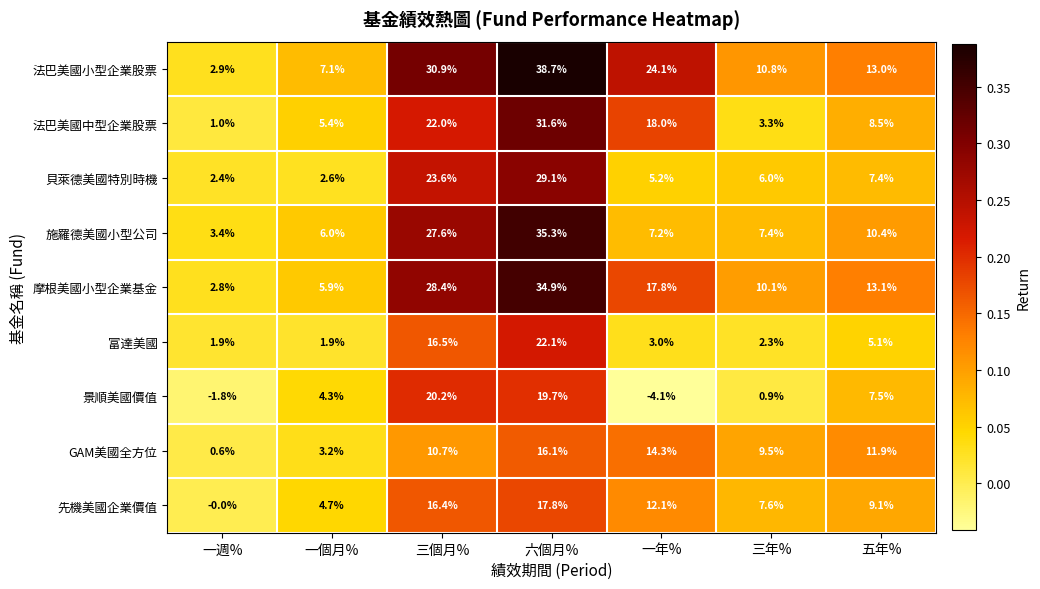

What is the maximum value for 富達美國?

22.1